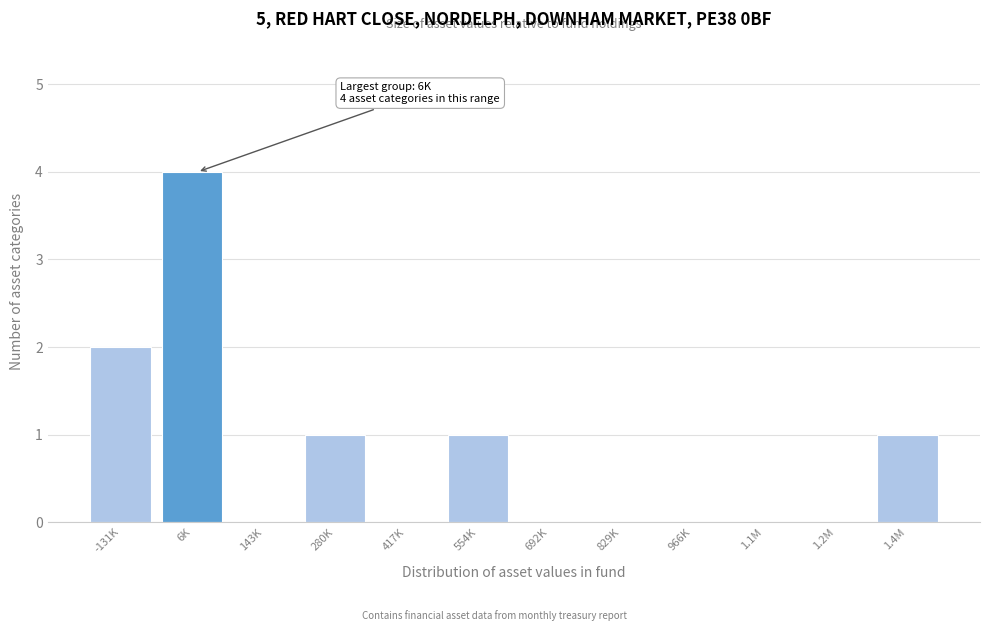

Reading right to left, what are all the values shown in this chart?

1.4M=1	1.2M=0	1.1M=0	966K=0	829K=0	692K=0	554K=1	417K=0	280K=1	143K=0	6K=4	-131K=2